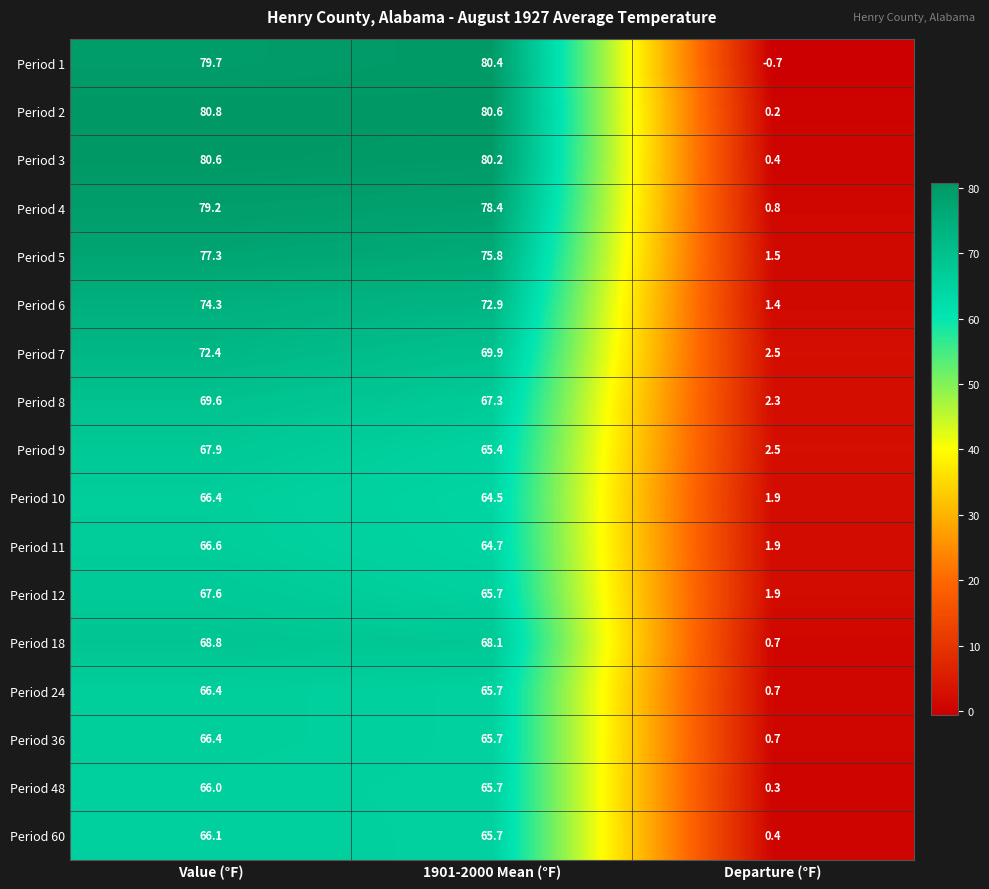

Where does the Period 9 series first go above 65?

Value (°F)